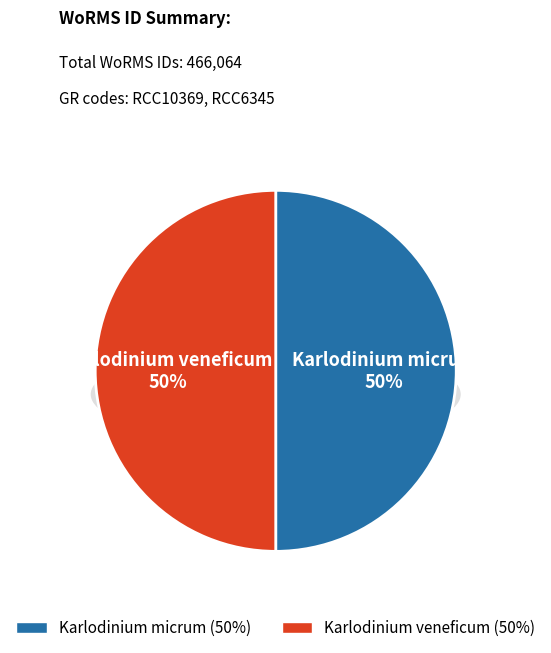

To the nearest percent, what is the average slice percentage?

50%